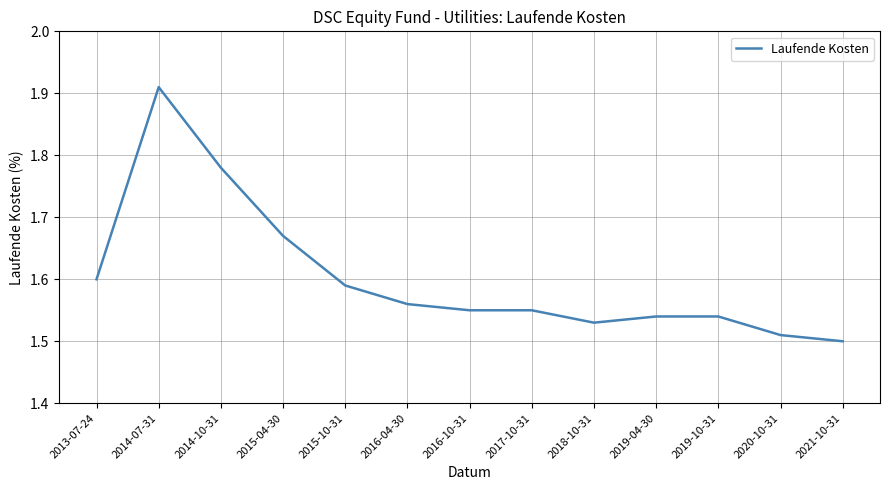

Count the number of data series in this chart.

1